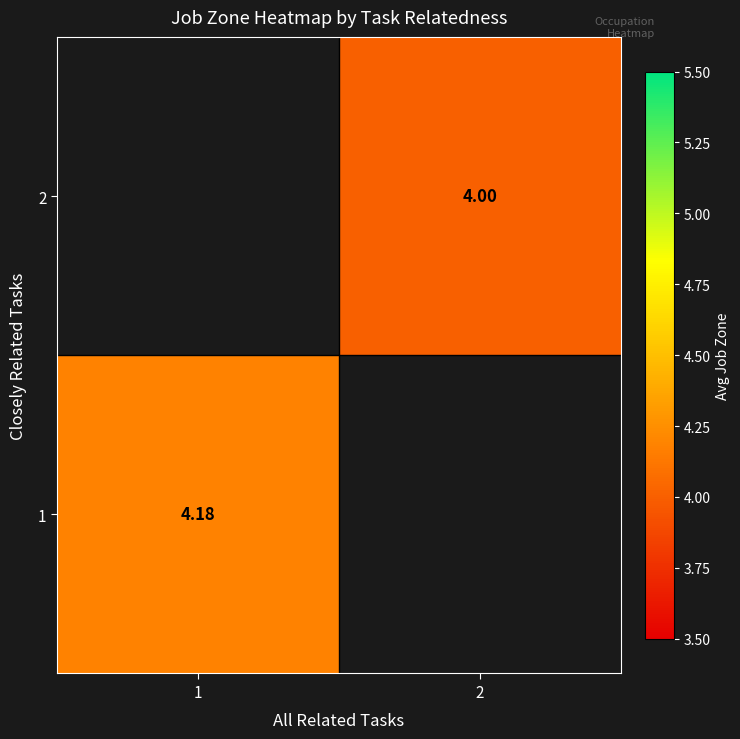

At how many categories does at least one series exceed 4?

1